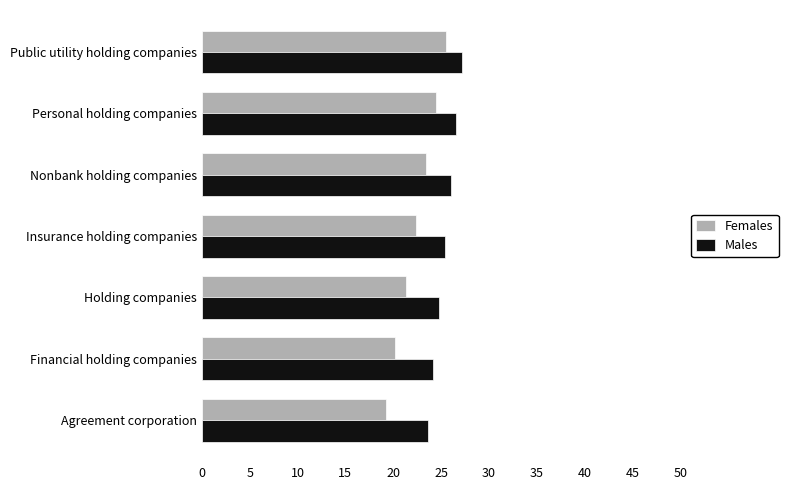

List the series in order of their peak value, highest first.

Males, Females